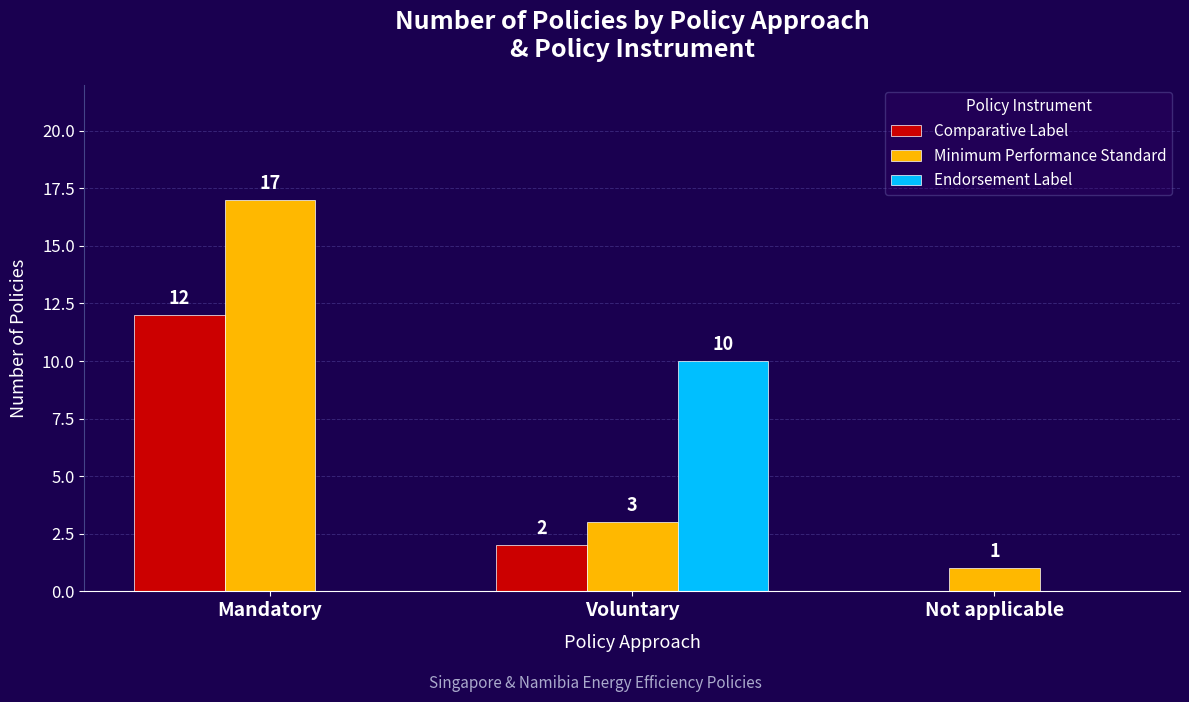

How many positive values does the Comparative Label series have?

2